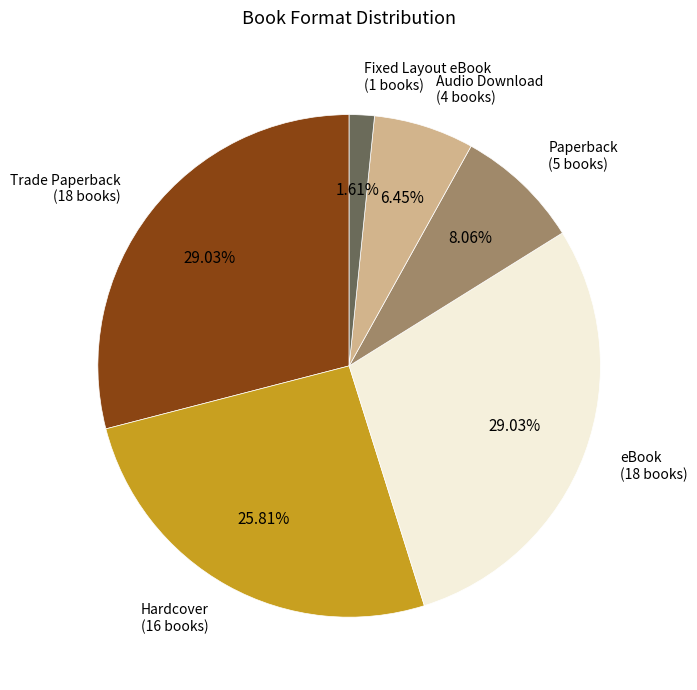

The Hardcover slice represents 12% of the pie. True or false?

False